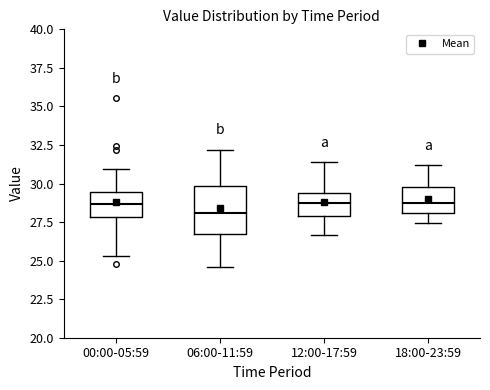

Which box is the tallest, from its lower edge to its upper edge?

06:00-11:59